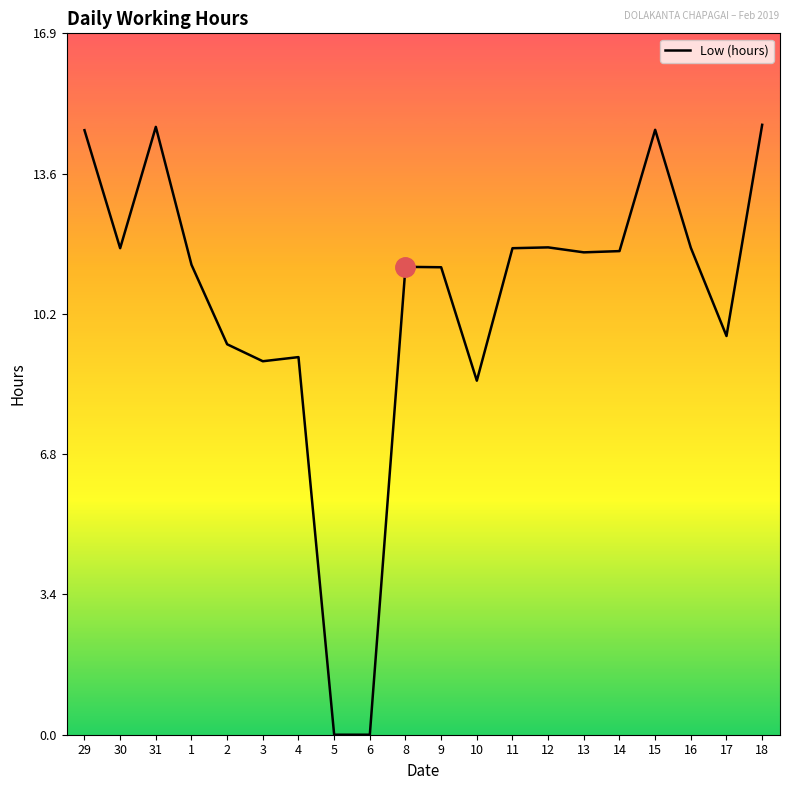

True or false: the data shows 11.8 at 30.

True